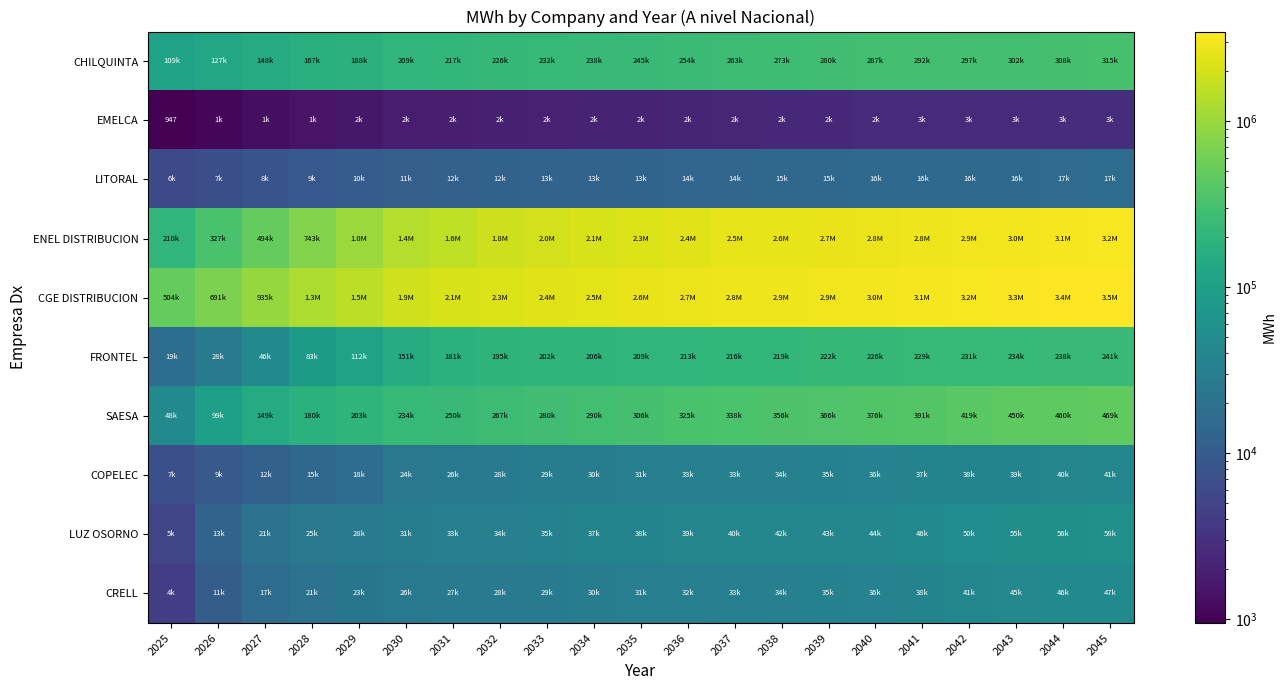

What is the minimum value shown in the chart?

947.2